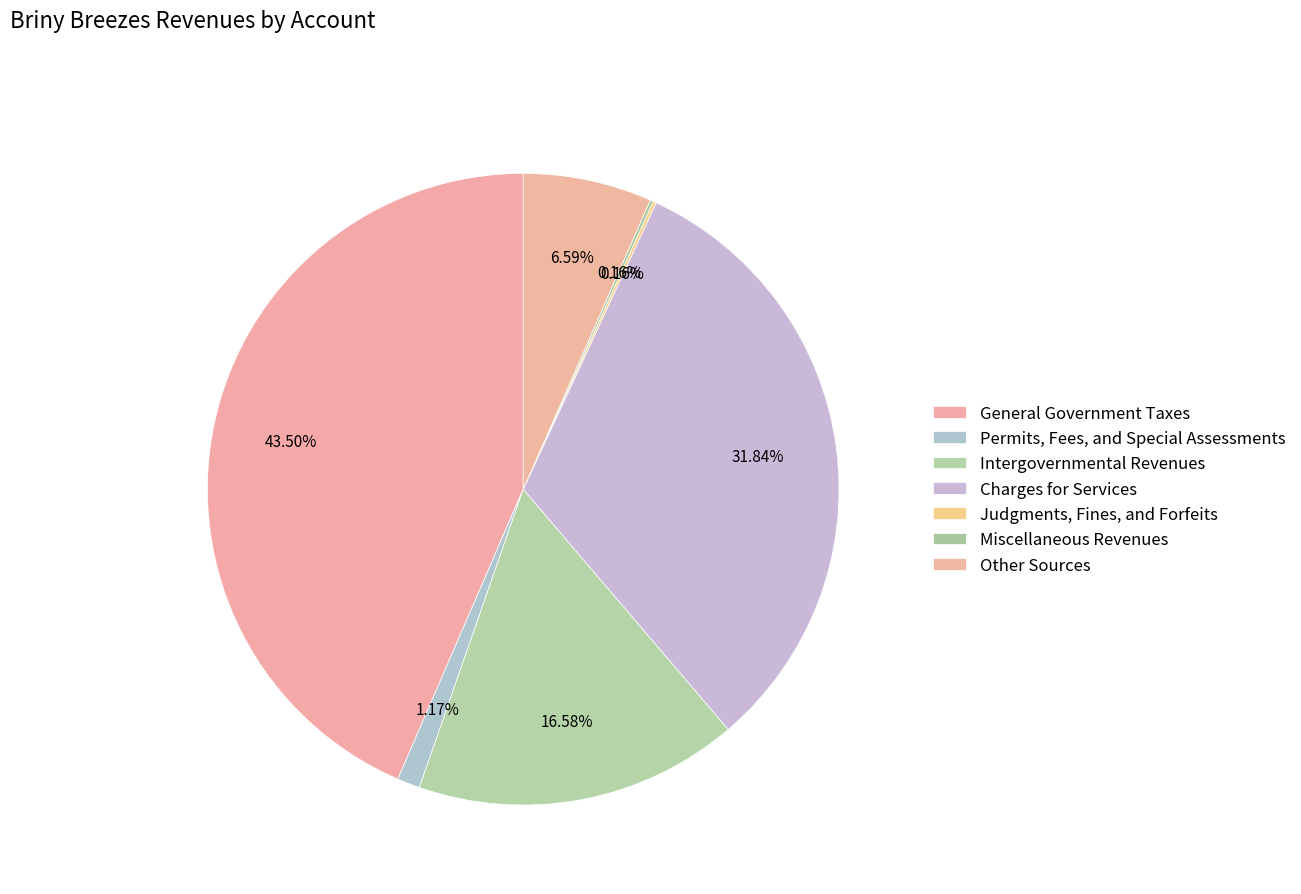

To the nearest percent, what portion does Intergovernmental Revenues represent?

17%